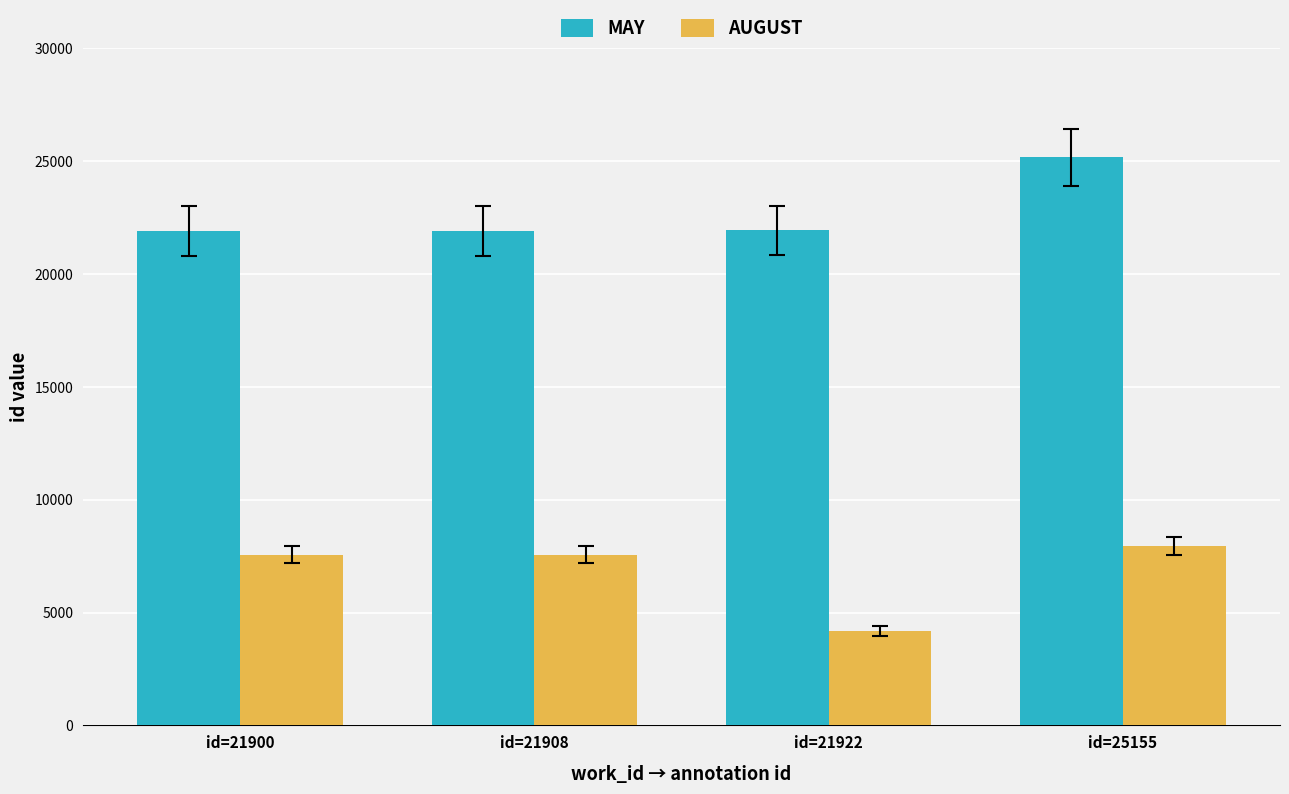

Which category has the lowest value in the AUGUST series?

id=21922